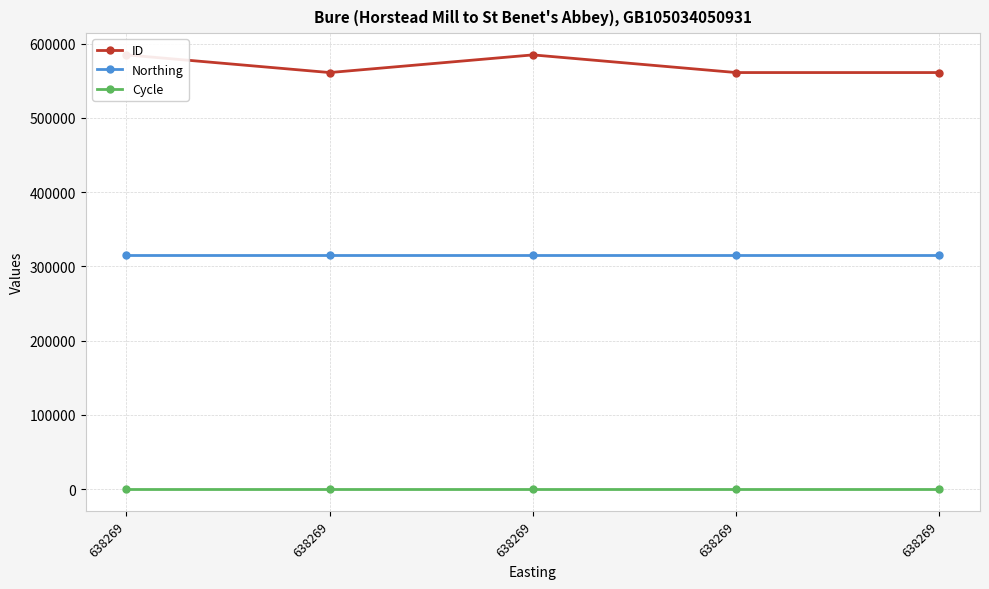

The value of ID at 638269 is 1015415. True or false?

False